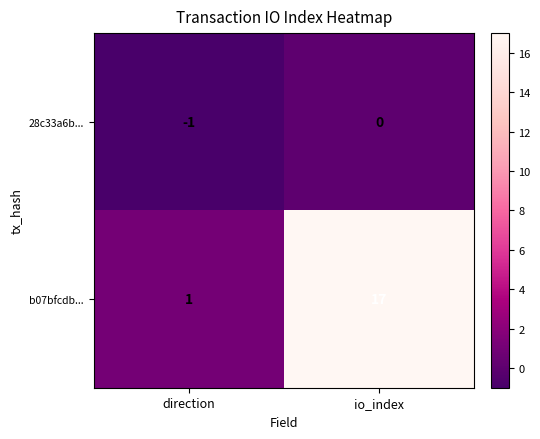

How many series are shown in this chart?

2